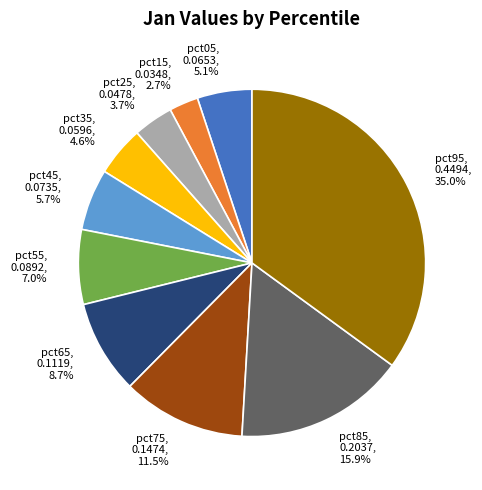

Between pct85 and pct65, which is larger?

pct85